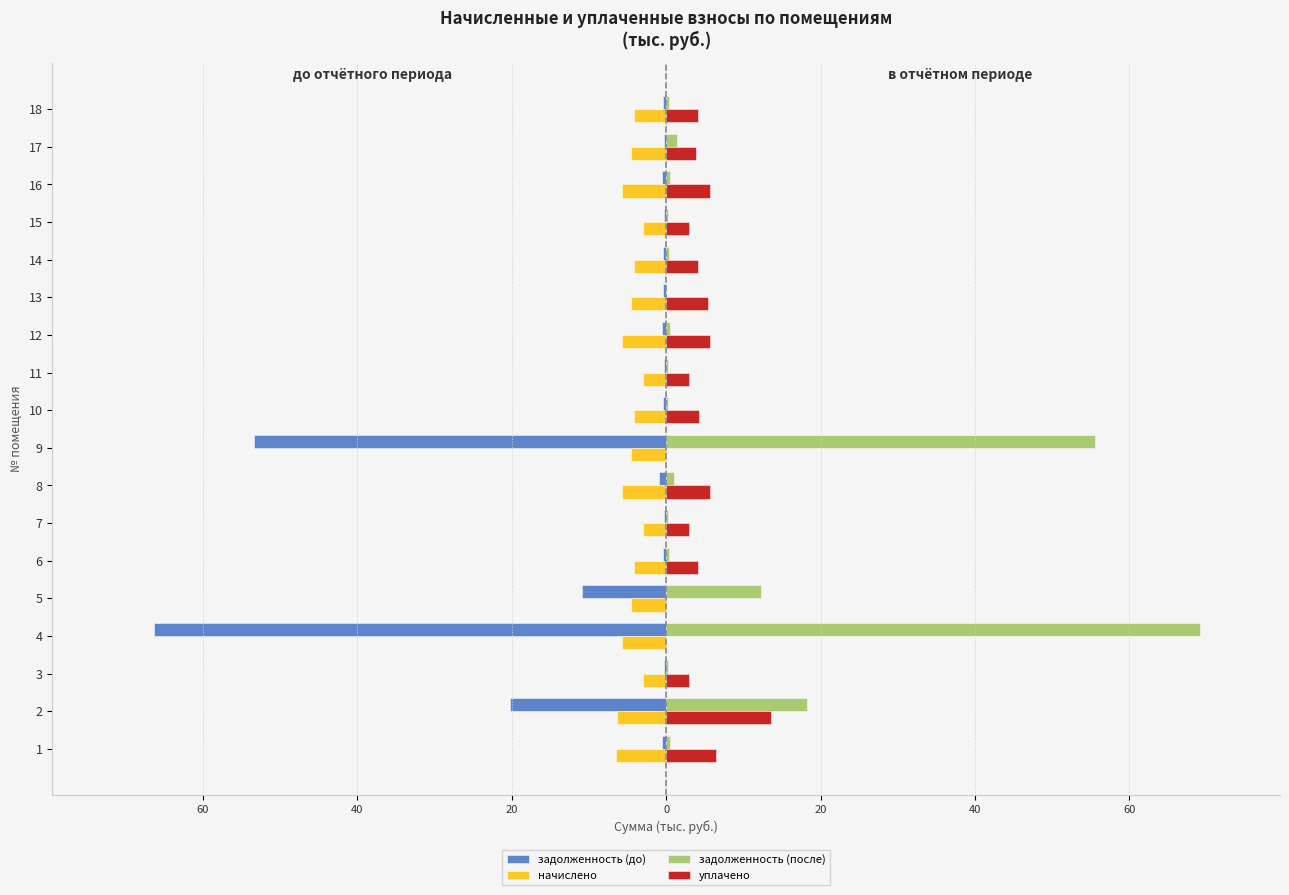

What are all the series names shown in the legend?

задолженность (до), начислено, задолженность (после), уплачено